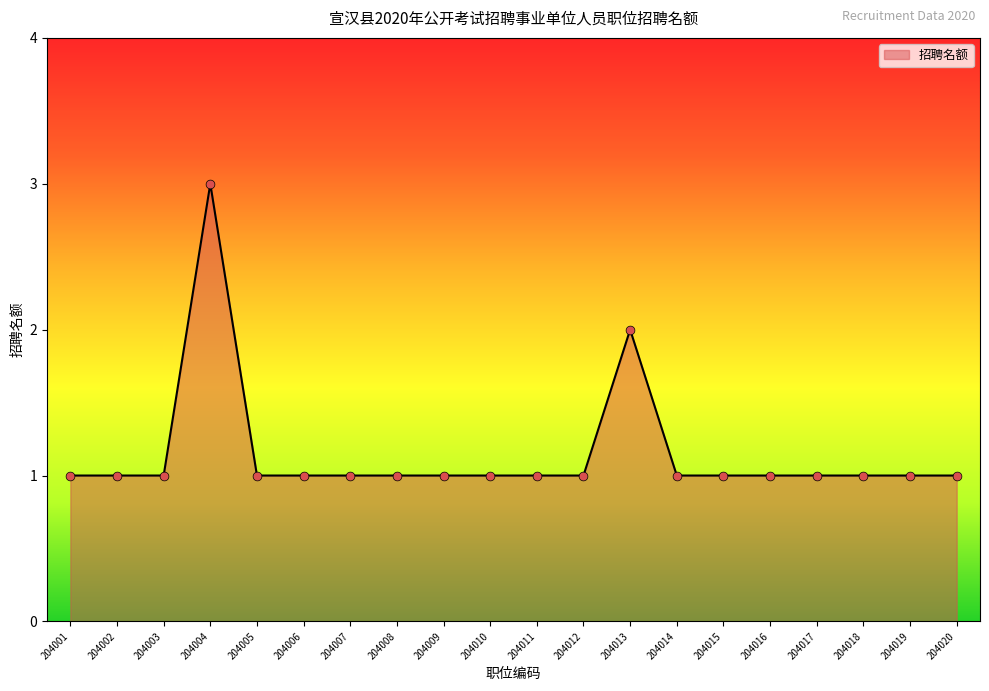

What is the ratio of the value at 204012 to the value at 204017?

1.0